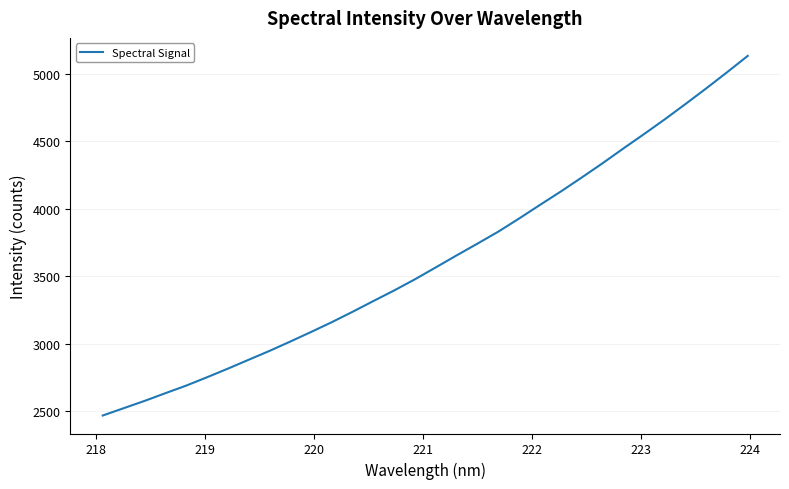

What is the greatest value displayed?

5133.5